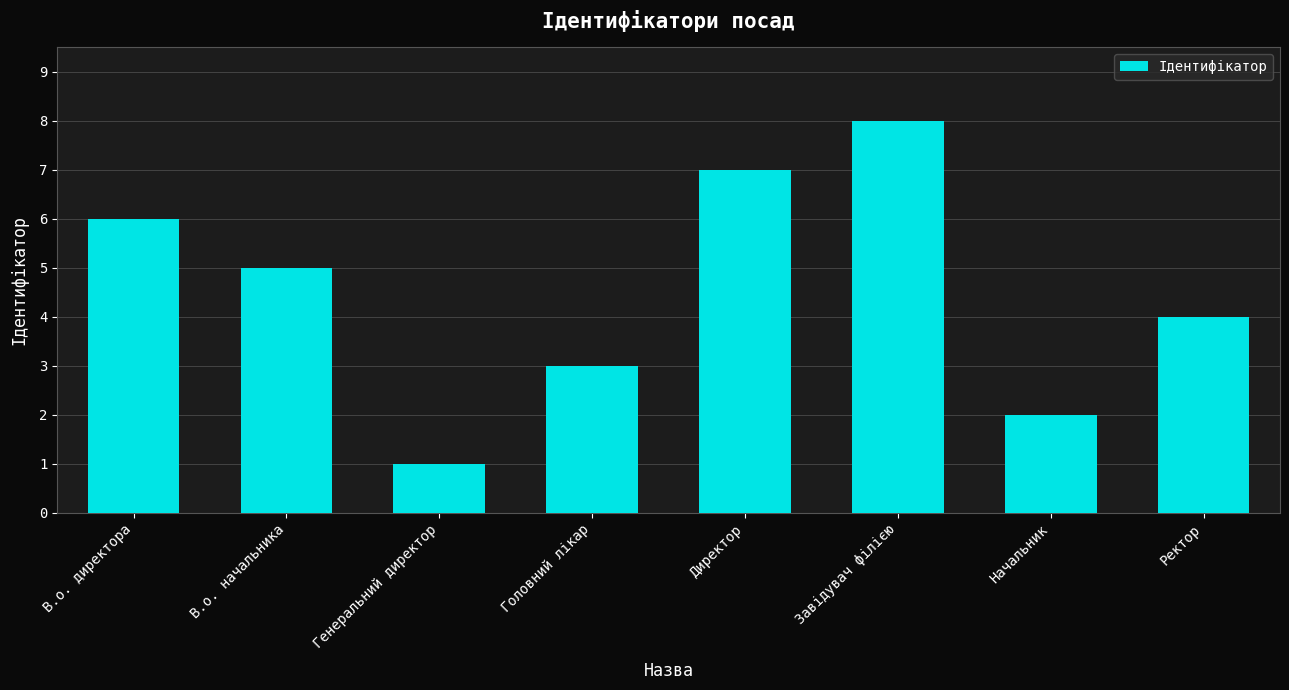

The value at Начальник is 1. True or false?

False